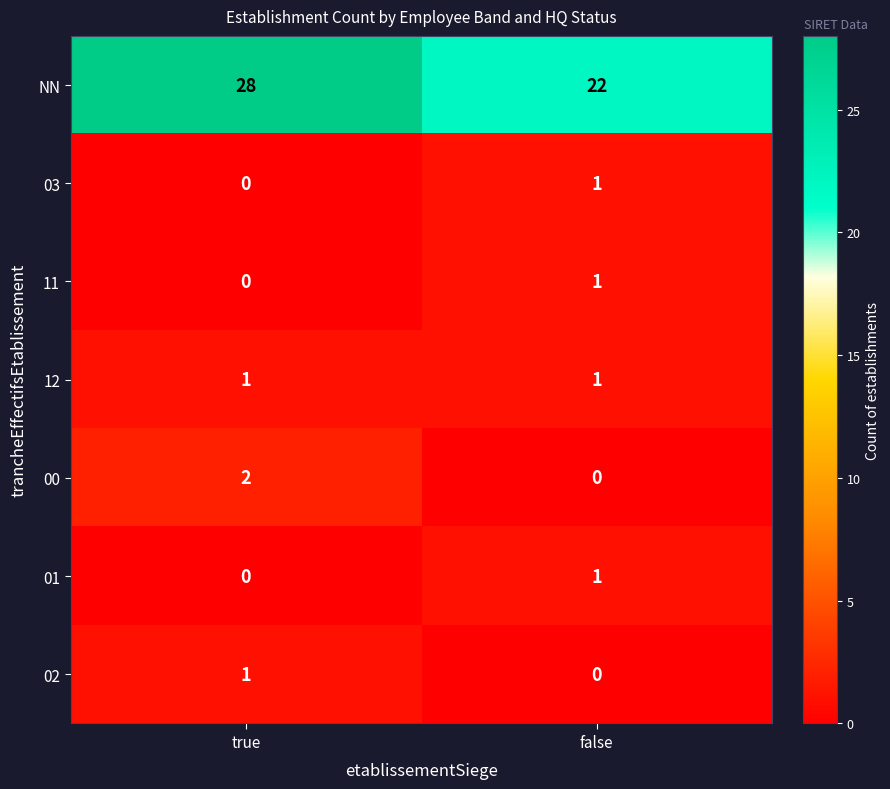

Reading right to left, transcribe all the data shown in this chart.

NN: 22	28
03: 1	0
11: 1	0
12: 1	1
00: 0	2
01: 1	0
02: 0	1